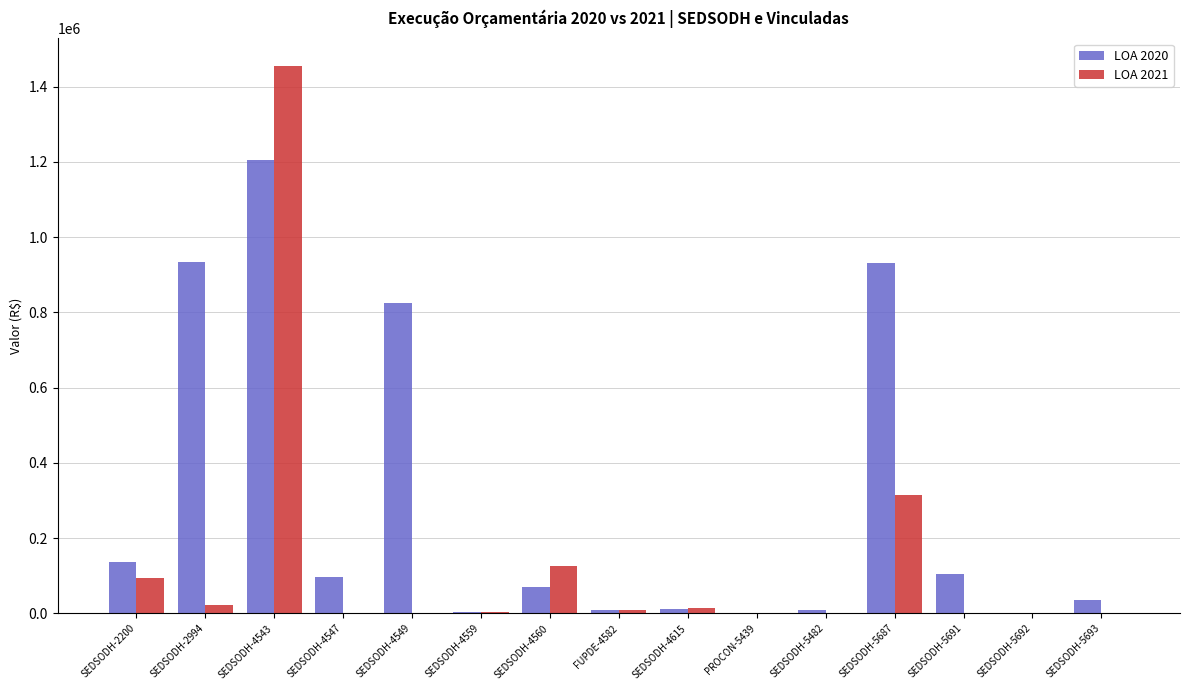

What are all the series names shown in the legend?

LOA 2020, LOA 2021